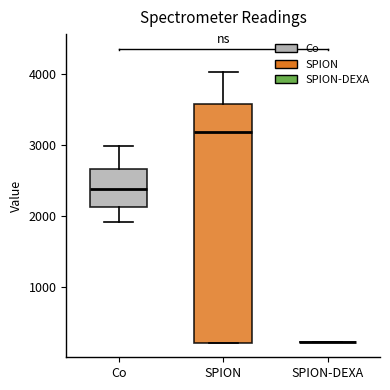

Comparing the boxes themselves (not the whiskers), which one is the tallest?

SPION